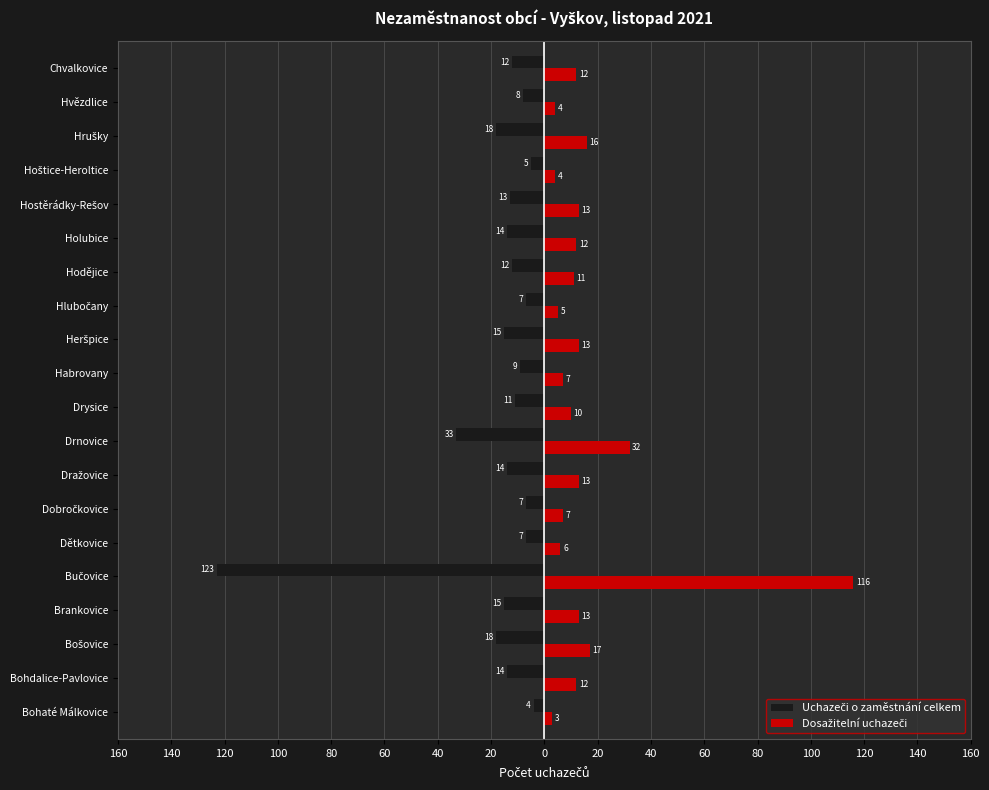

How many values in the Dosažitelní uchazeči series are below 12?

9